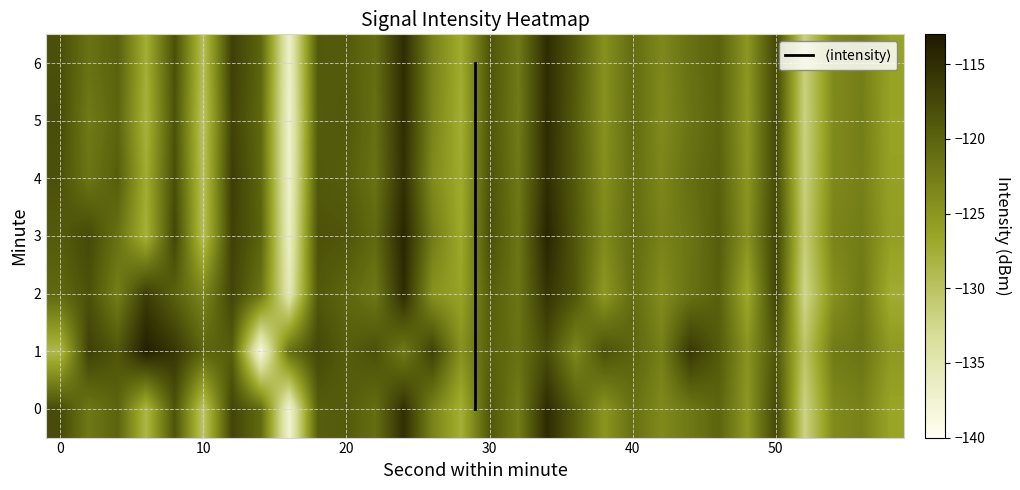

Is the value of 3 at 14 greater than the value of 0 at 29?

No